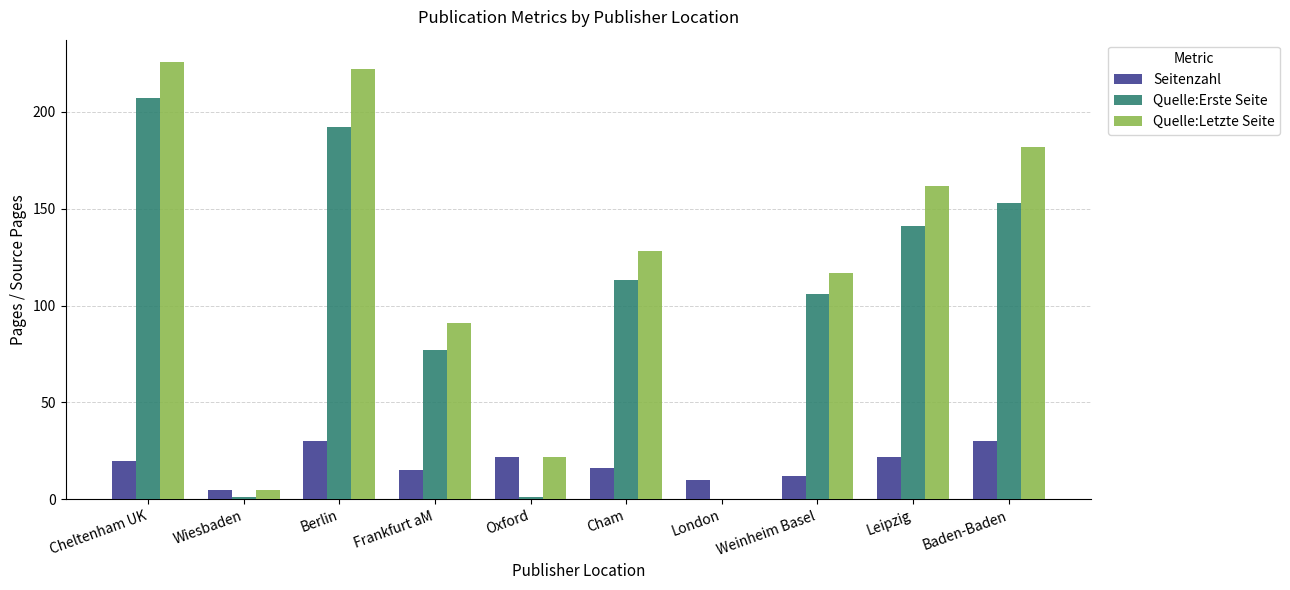

What value does the Quelle:Erste Seite series have at Berlin?

192